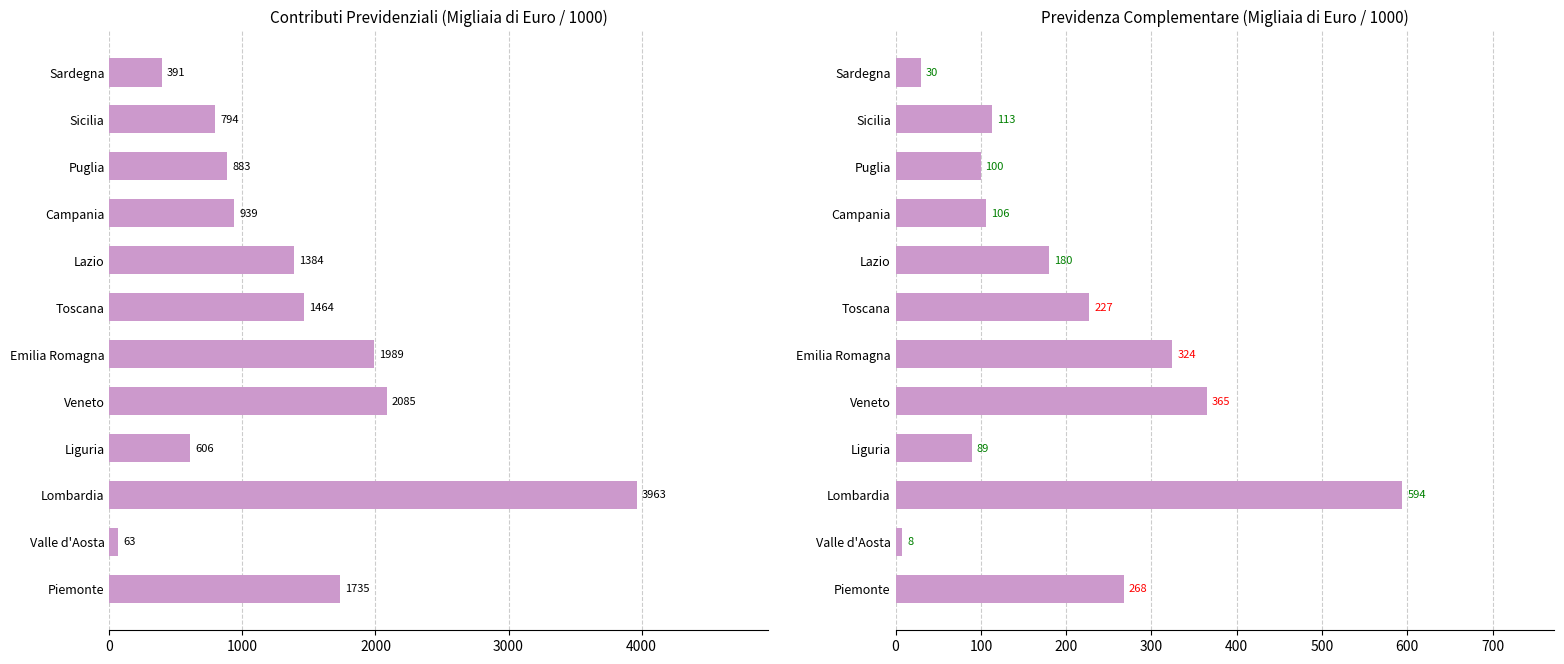

Rank the series by their maximum value, from highest to lowest.

Contributi previdenziali, Previdenza complementare